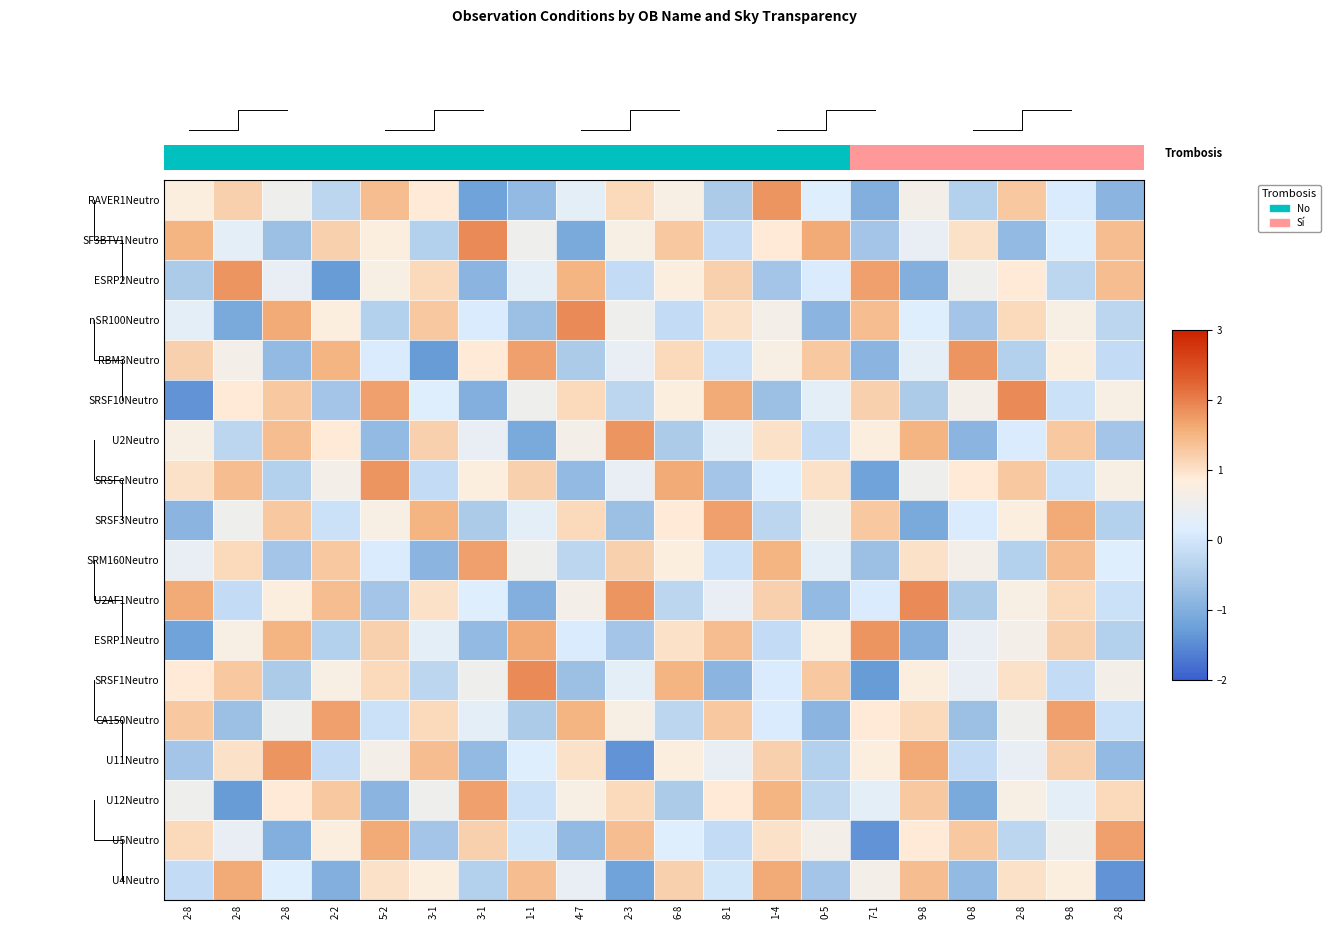

Which category has the highest value in the U4Neutro series?

2-8